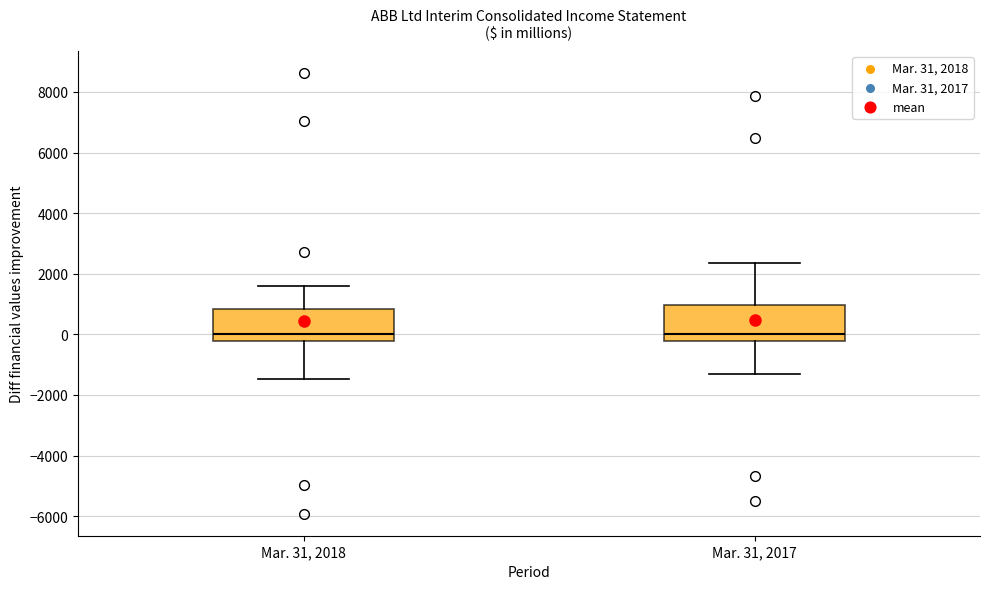

Reading left to right, transcribe this box plot: for each box, give where its median line is, the range the box spans, and where its two whiskers end, as read against the y-axis. The values are not printed on the chart, so give them approximately, as read against the axis.

Mar. 31, 2018: median 0, box -200 to 800, whiskers -1400 to 1600
Mar. 31, 2017: median 0, box -200 to 1000, whiskers -1400 to 2400